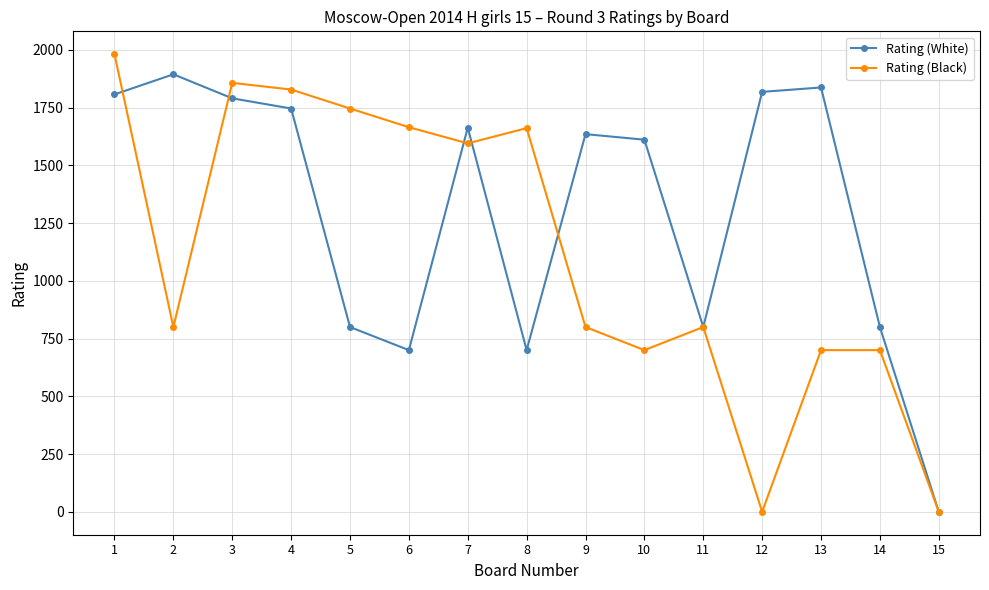

What is the total value across all series at 5?

2546